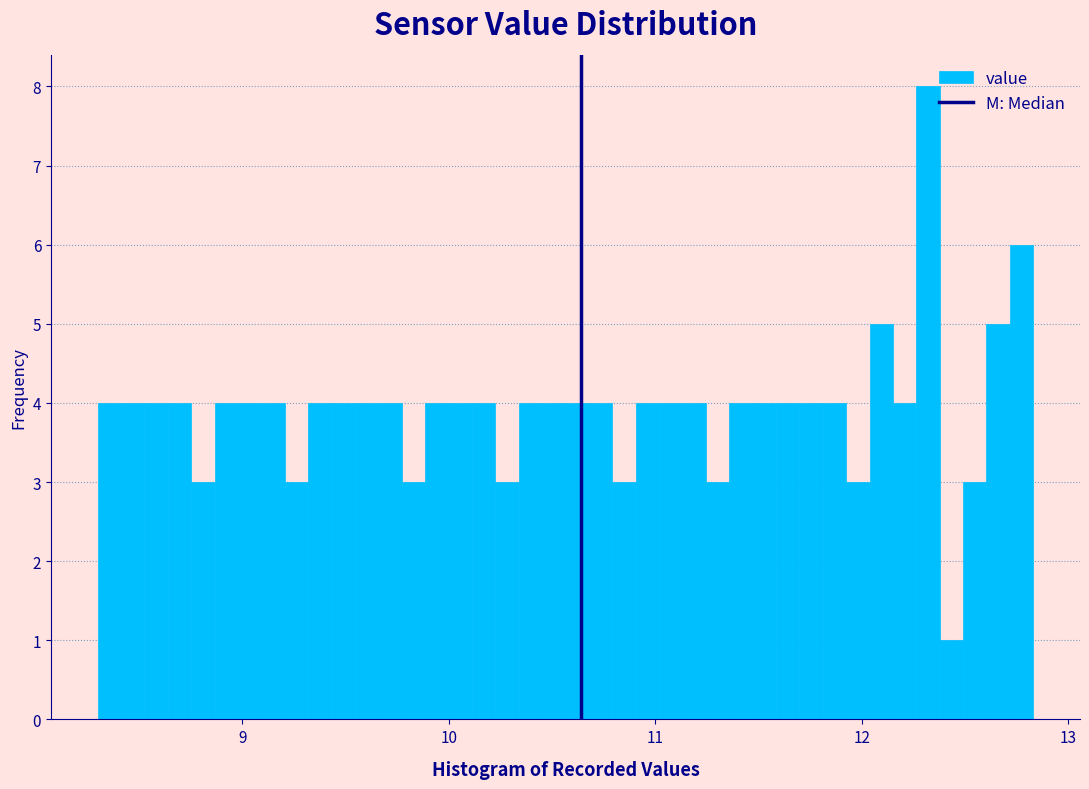

Read against the x-axis, roughly where is the centre of the tallest bar?

12.3